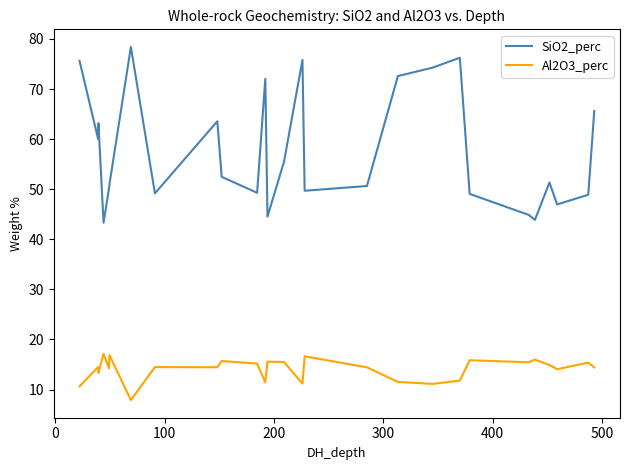

List the series in order of their overall mean, highest first.

SiO2_perc, Al2O3_perc